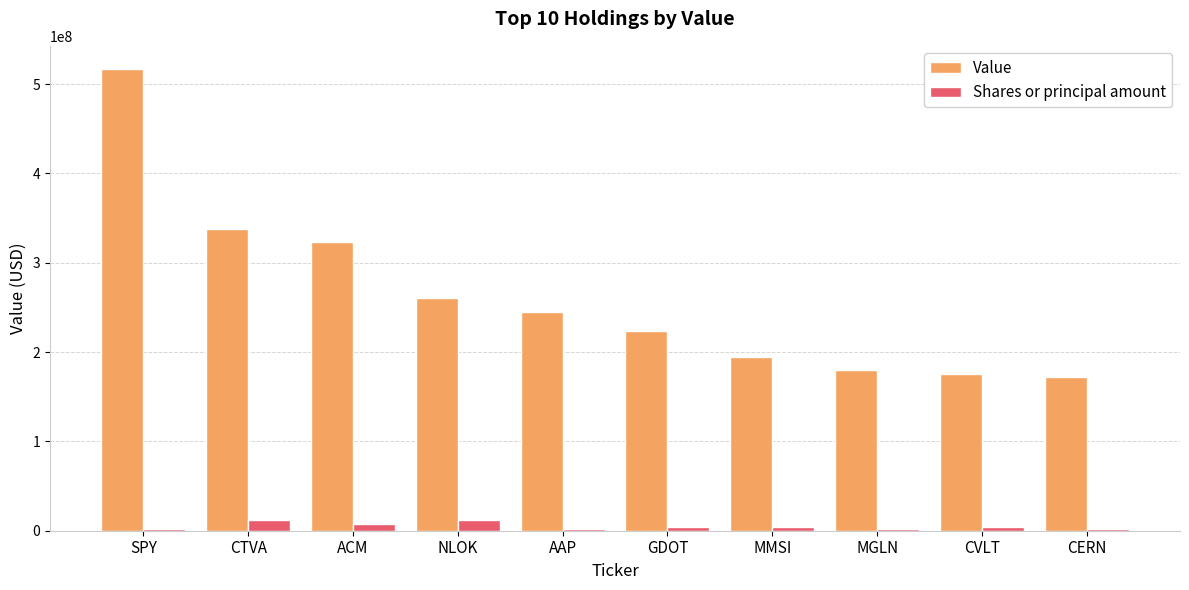

Which category has the highest value across all series?

SPY